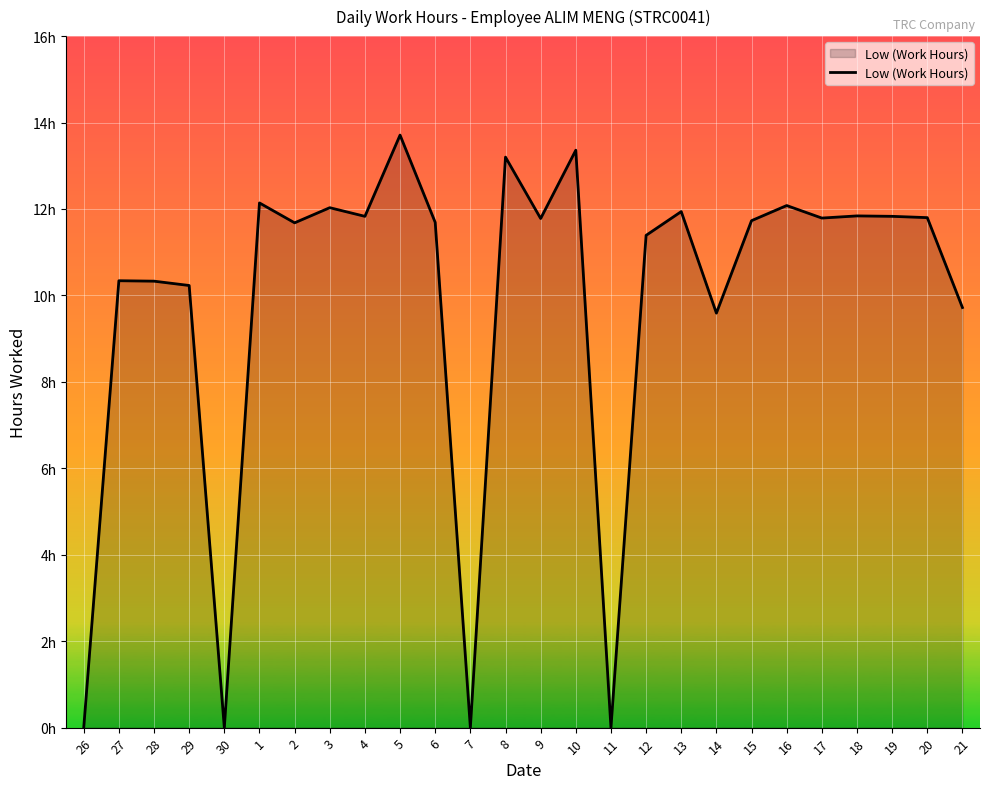

What is the greatest value displayed?

13.7